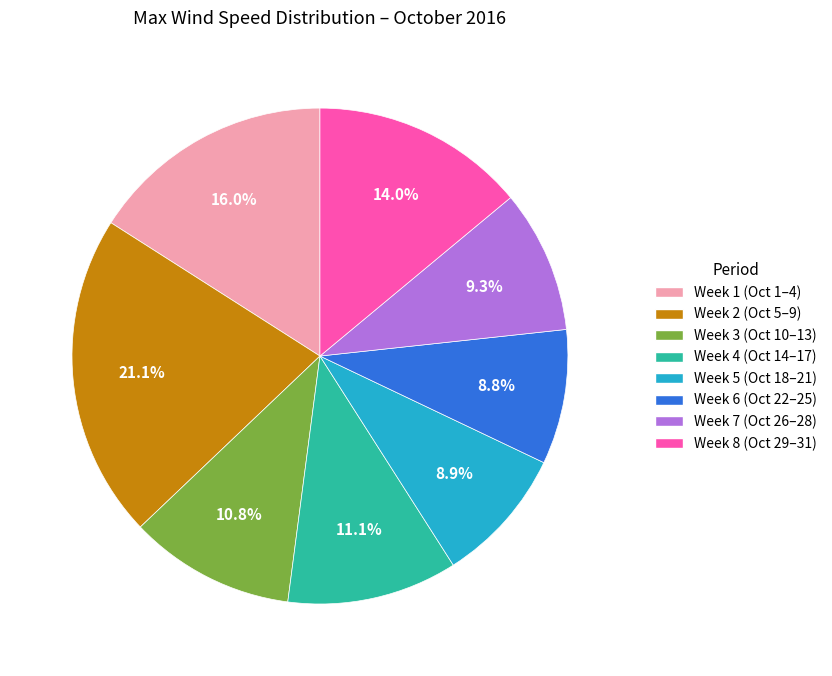

Is Week 2 (Oct 5–9) the majority of the pie?

No